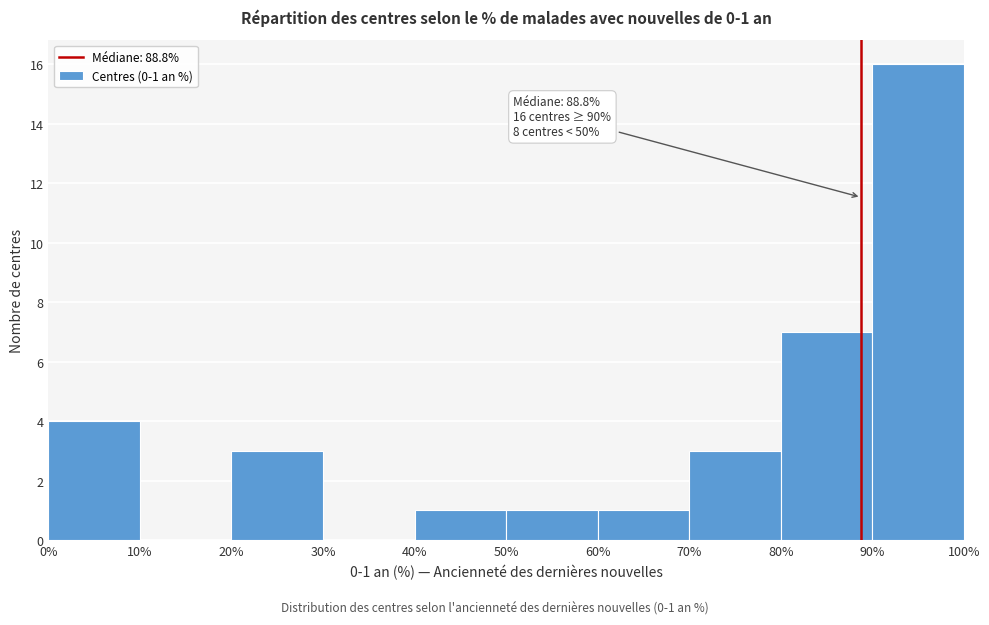

Which range on the x-axis has the tallest bar?

90% to 100%